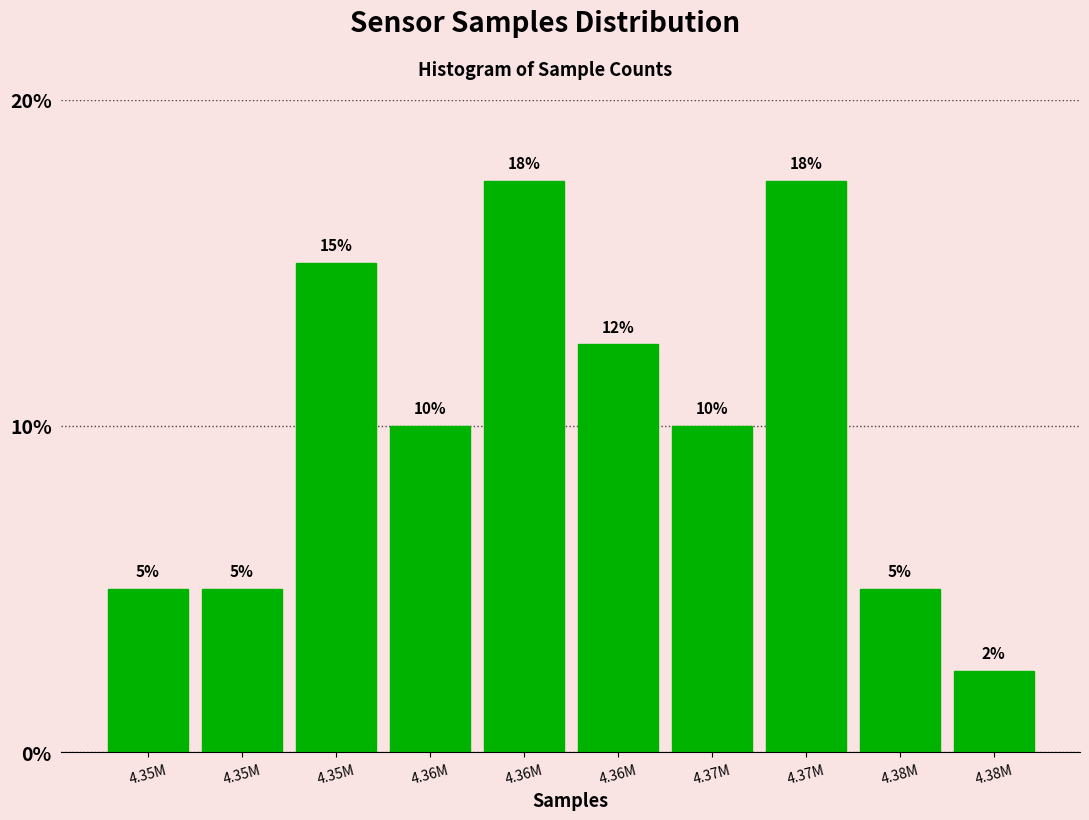

How many data points are less than 10?

4